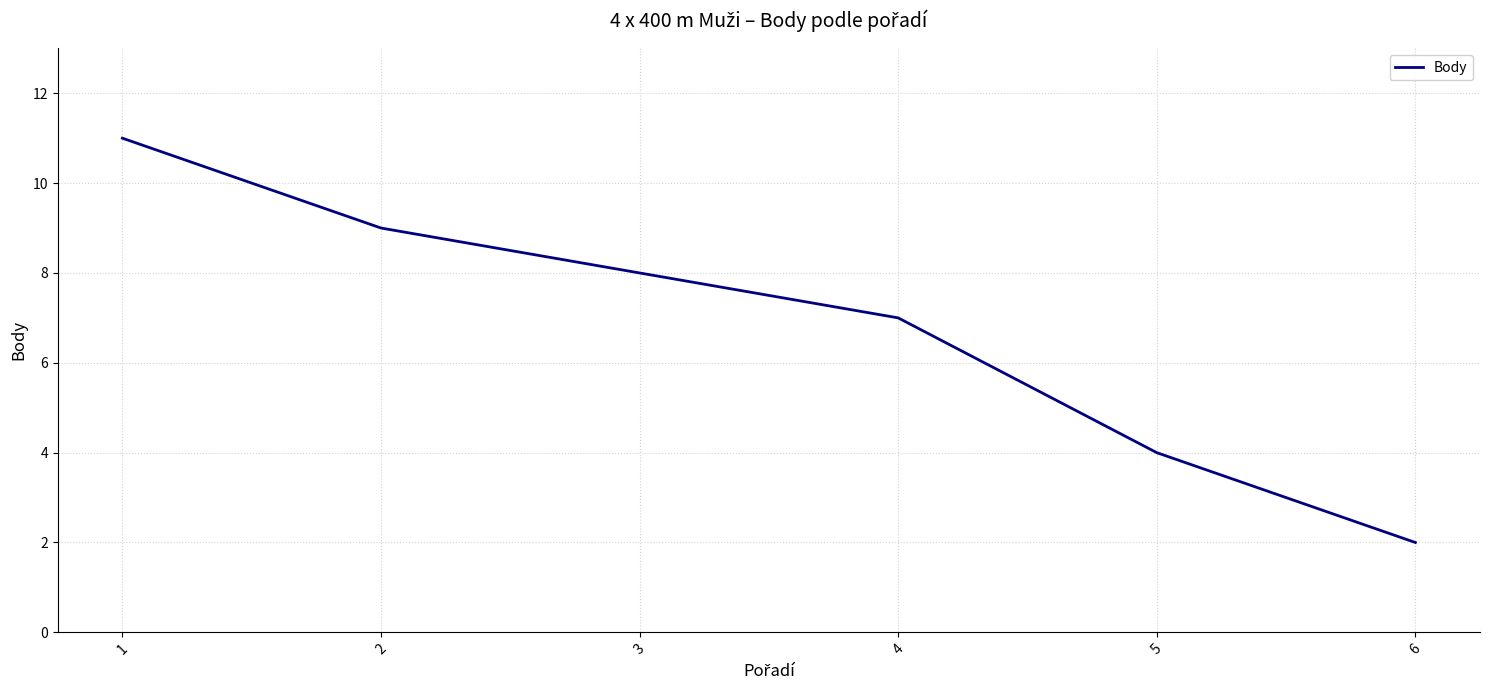

Is it true that the value at 3 is 8?

True